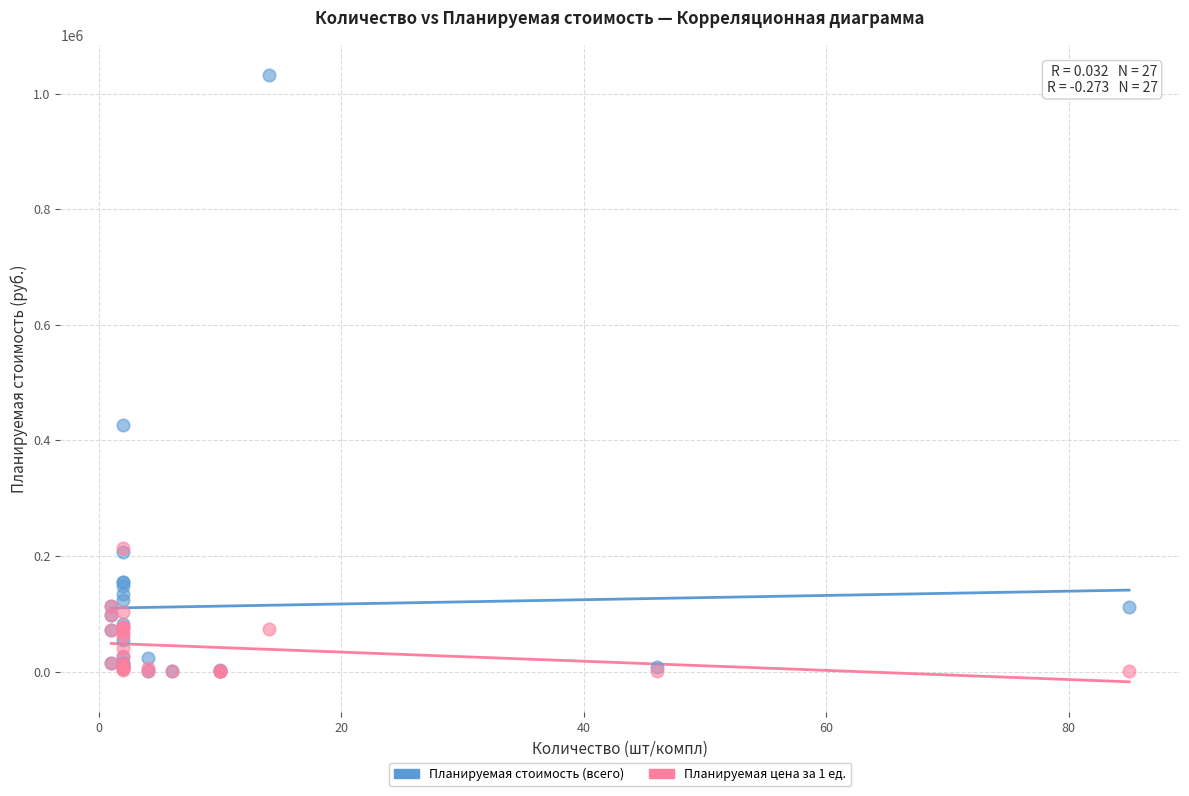

In the Планируемая стоимость (всего) series, what Y value is closest to 516183?

427161.0